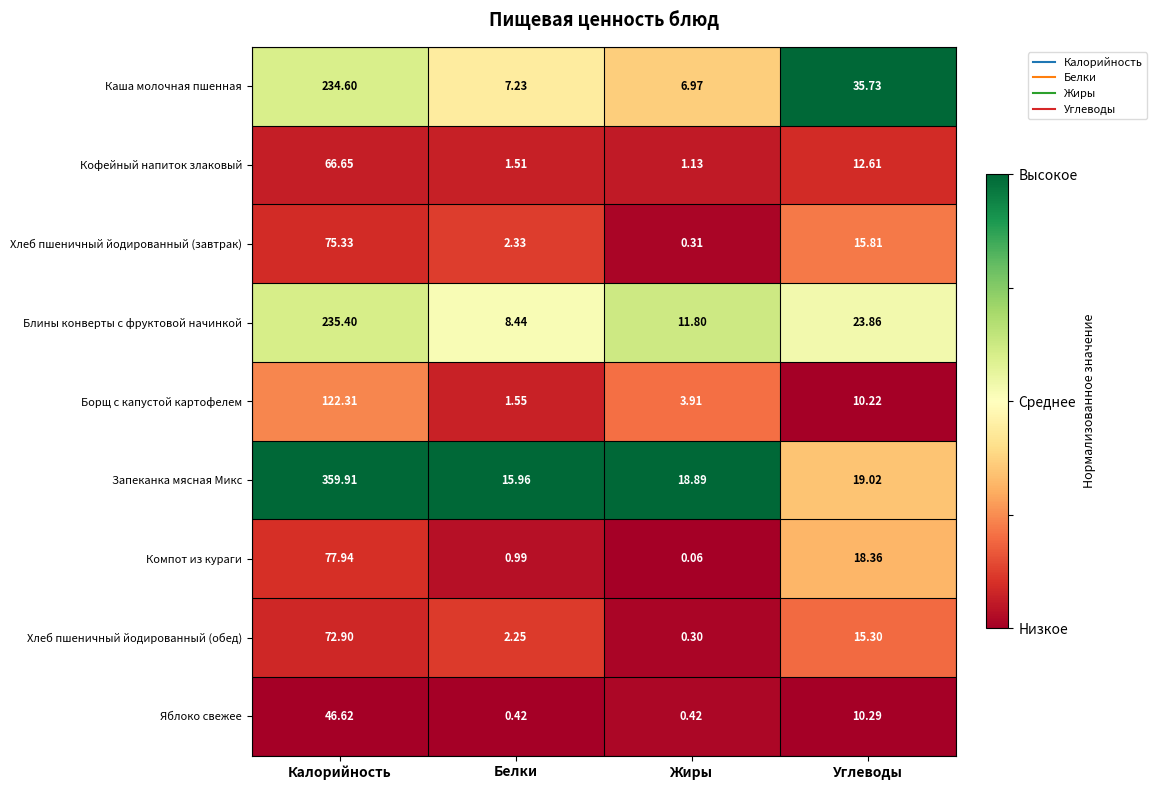

At which label is Блины конверты с фруктовой начинкой closest to 121?

Углеводы